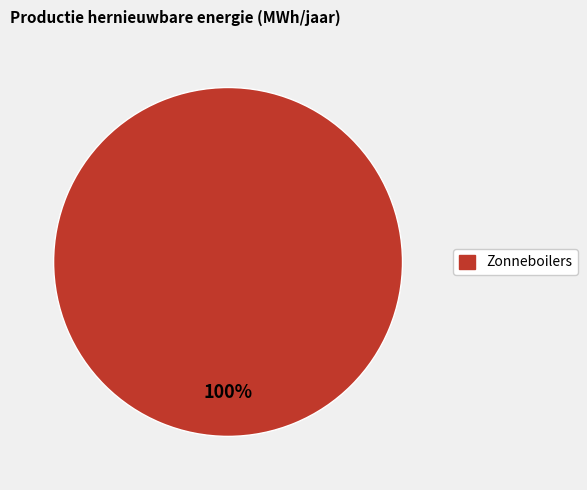

Is there any slice that represents more than half of the pie?

Yes